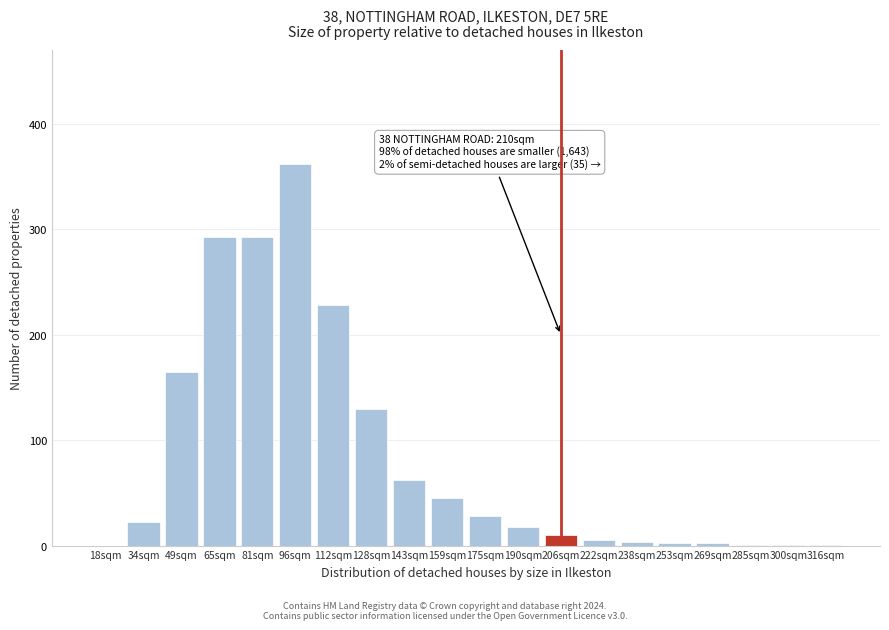

At which category does the chart reach its peak across all series?

96sqm